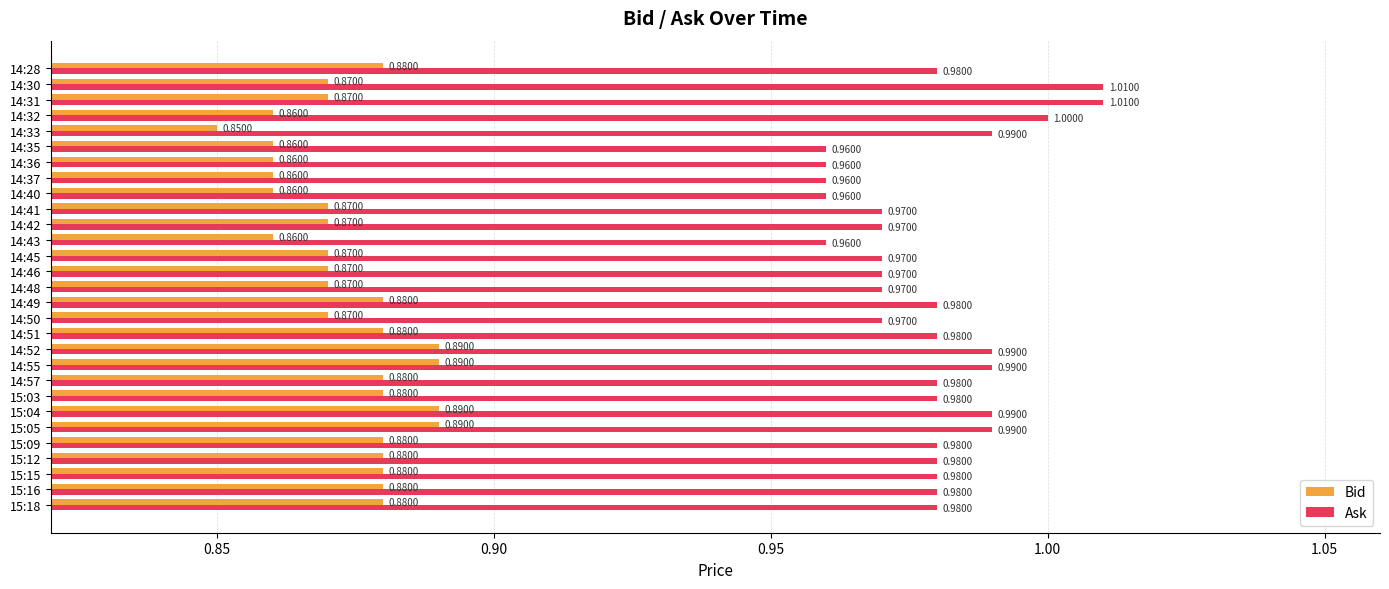

Rank the series by their average value, from highest to lowest.

Ask, Bid